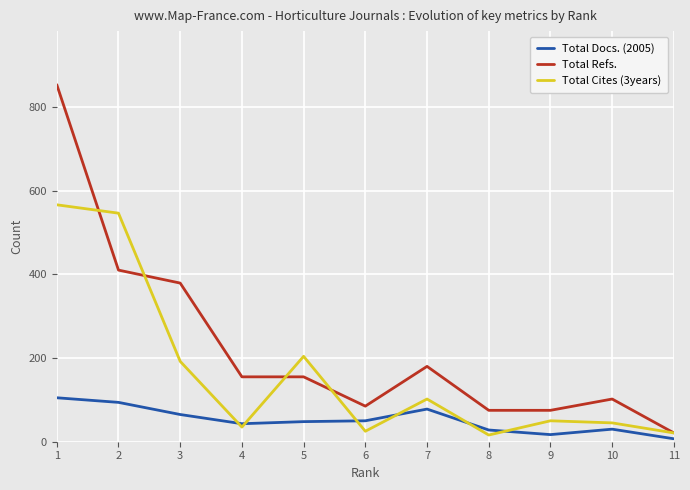

Rank the series at 5 from highest to lowest value.

Total Cites (3years), Total Refs., Total Docs. (2005)